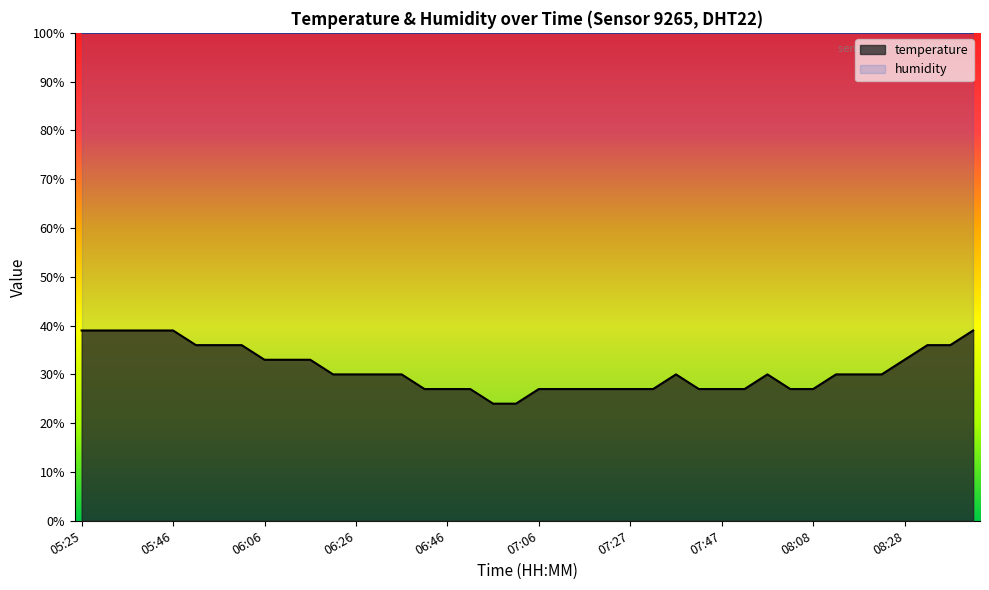

At which label is the value closest to 31?

06:21